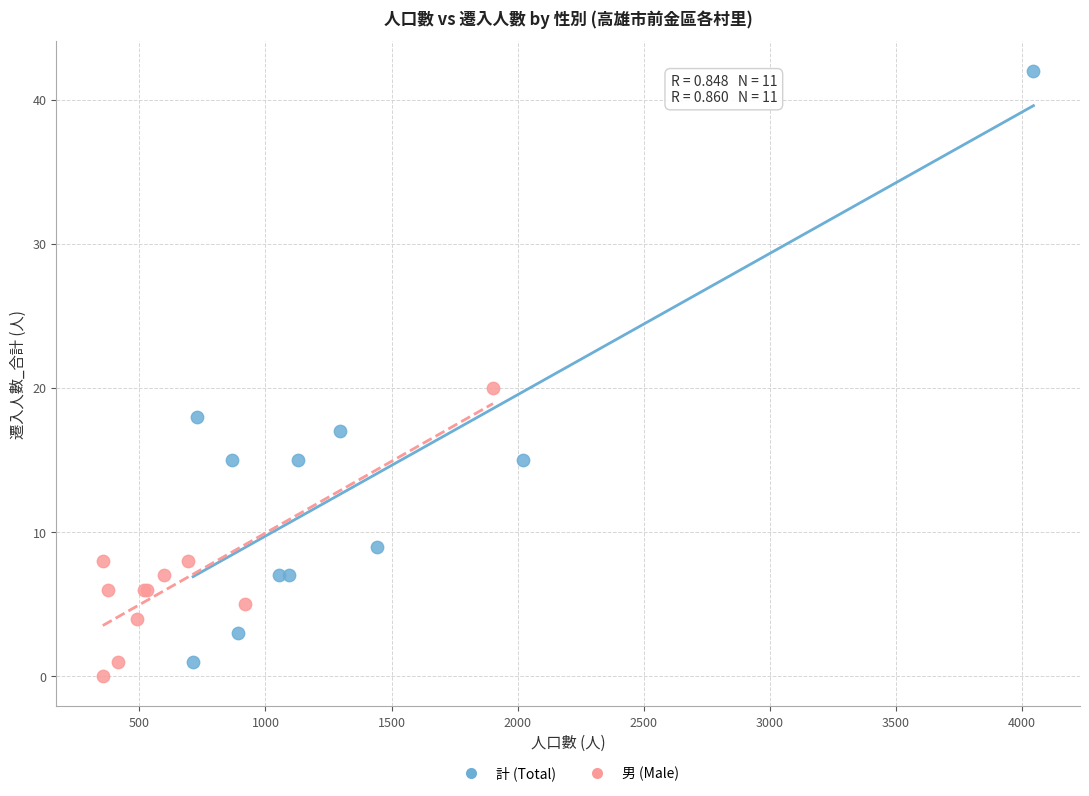

Which series has the largest Y range (max minus min)?

計 (Total)